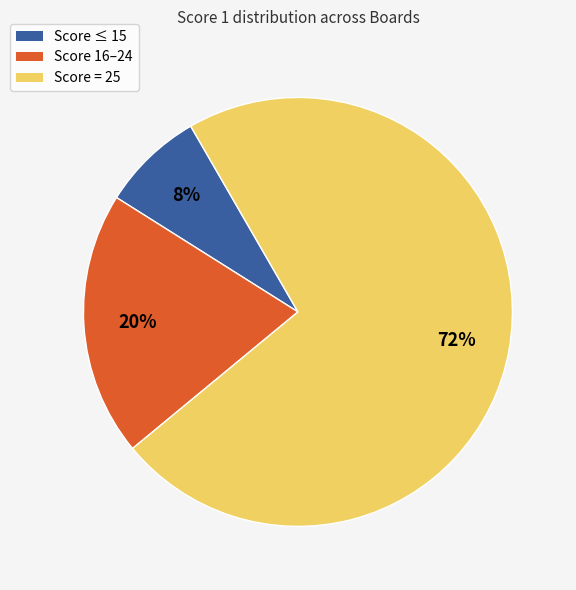

Which category has the biggest portion of the pie?

Score = 25